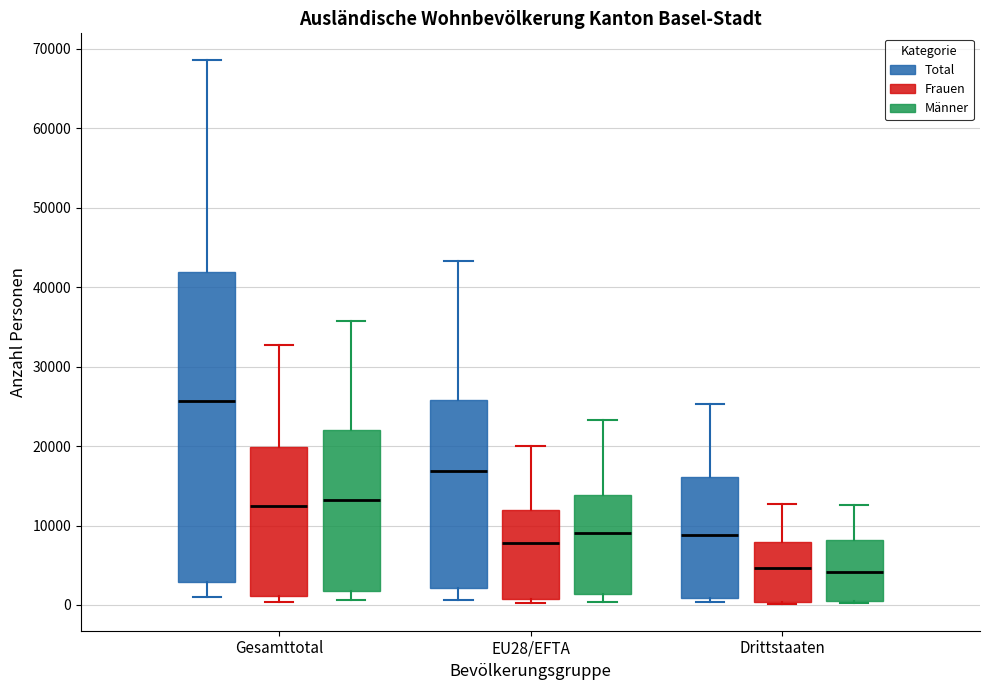

Reading left to right, read every box against the y-axis: the position of its median line, the range the box covers, and the ends of its whiskers. The values are not printed on the chart, so give them approximately, as read against the axis.

Gesamttotal (Total): median 26000, box 3000 to 42000, whiskers 1000 to 69000
Gesamttotal (Frauen): median 12000, box 1000 to 20000, whiskers 0 to 33000
Gesamttotal (Männer): median 13000, box 2000 to 22000, whiskers 1000 to 36000
EU28/EFTA (Total): median 17000, box 2000 to 26000, whiskers 1000 to 43000
EU28/EFTA (Frauen): median 8000, box 1000 to 12000, whiskers 0 to 20000
EU28/EFTA (Männer): median 9000, box 1000 to 14000, whiskers 0 to 23000
Drittstaaten (Total): median 9000, box 1000 to 16000, whiskers 0 to 25000
Drittstaaten (Frauen): median 5000, box 0 to 8000, whiskers 0 to 13000
Drittstaaten (Männer): median 4000, box 0 to 8000, whiskers 0 to 13000